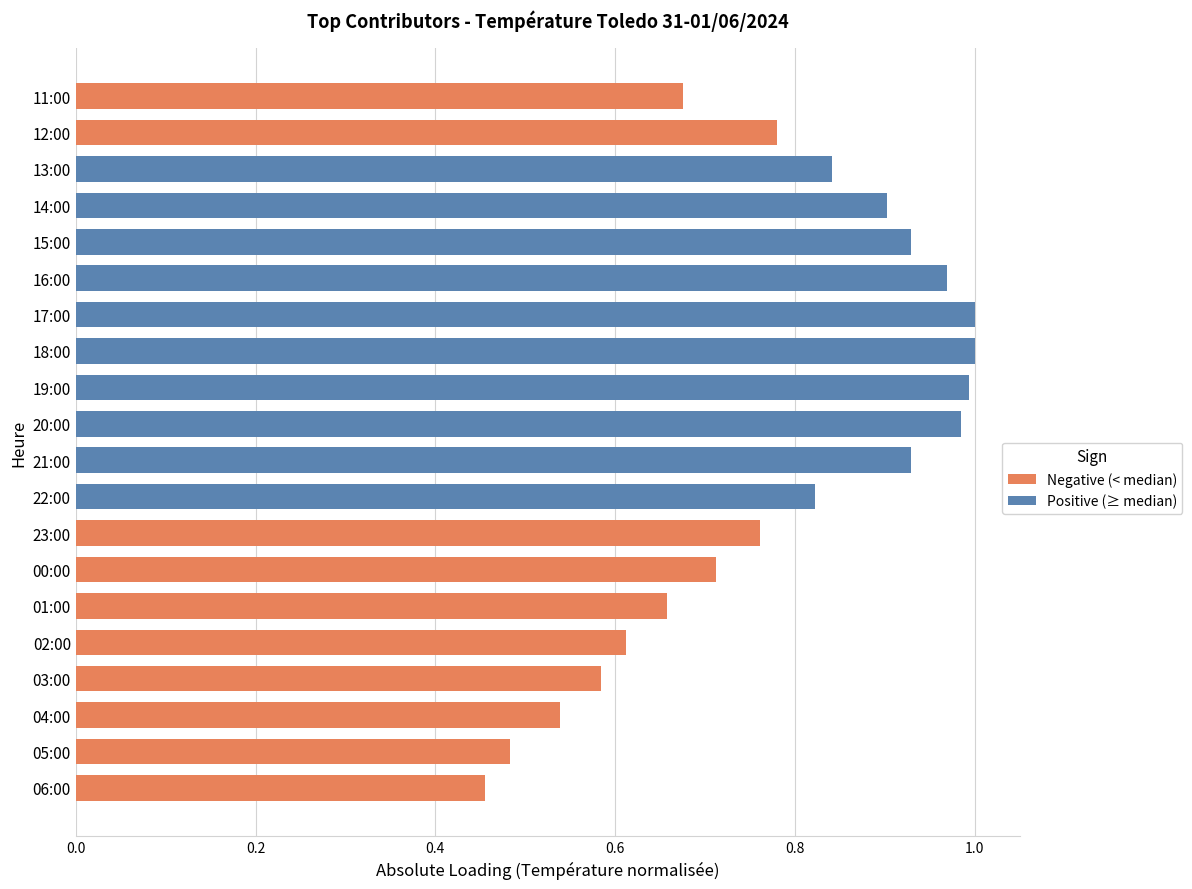

The value at 02:00 is 0.2. True or false?

False